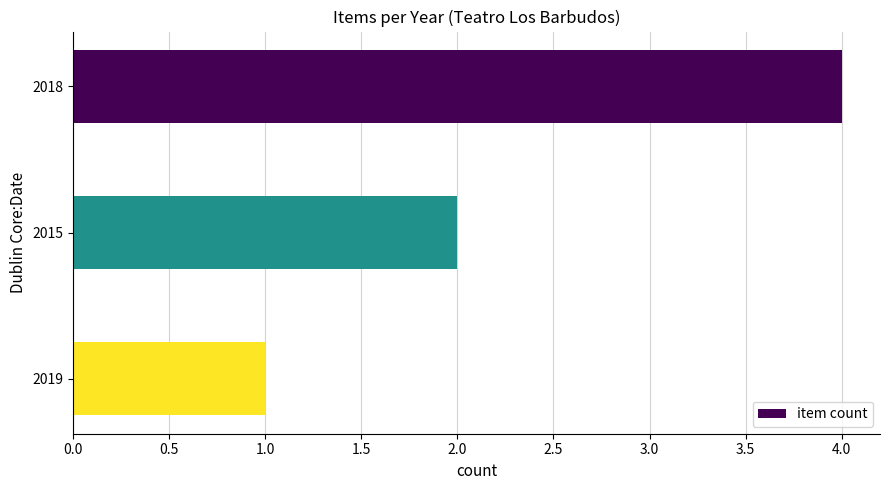

Approximately how many times larger is the value at 2019 compared to 2015?

0.5